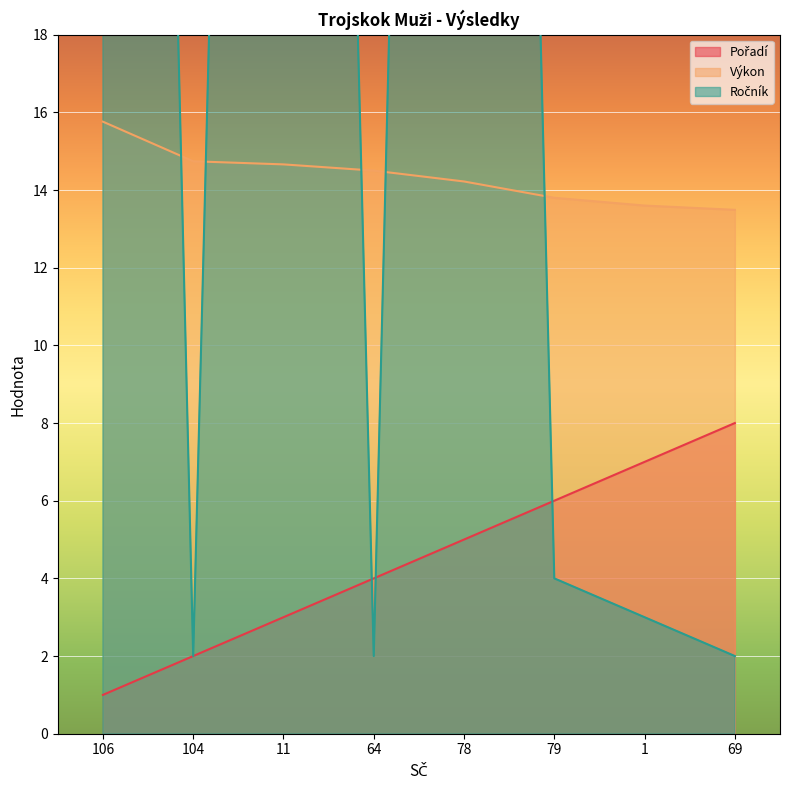

What is the greatest value displayed?

98.0